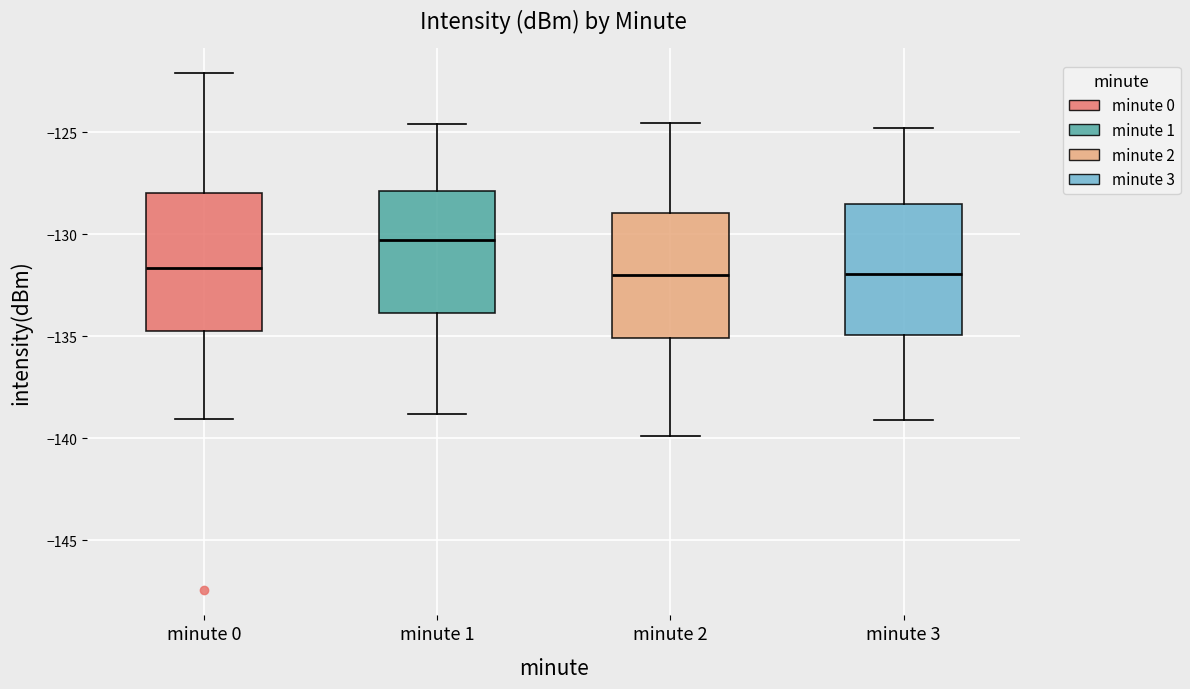

Reading left to right, transcribe this box plot: for each box, give where its median line is, the range the box spans, and where its two whiskers end, as read against the y-axis. The values are not printed on the chart, so give them approximately, as read against the axis.

minute 0: median -131.5, box -135.0 to -128.0, whiskers -139.0 to -122.0
minute 1: median -130.5, box -134.0 to -128.0, whiskers -139.0 to -124.5
minute 2: median -132.0, box -135.0 to -129.0, whiskers -140.0 to -124.5
minute 3: median -132.0, box -135.0 to -128.5, whiskers -139.0 to -125.0